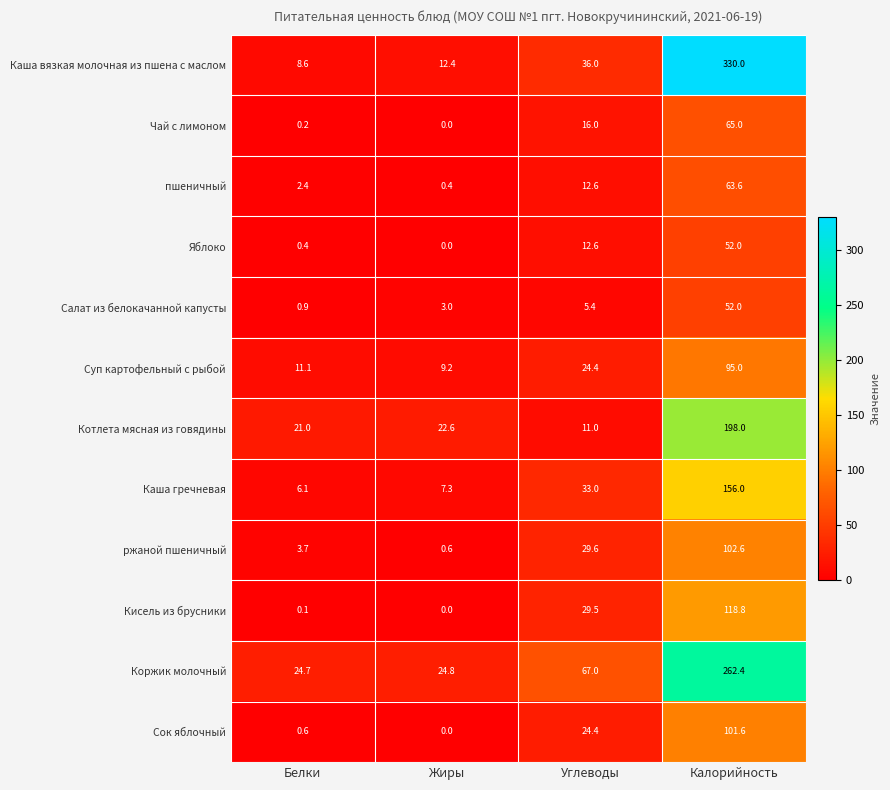

How many values in Кисель из брусники are above zero?

3